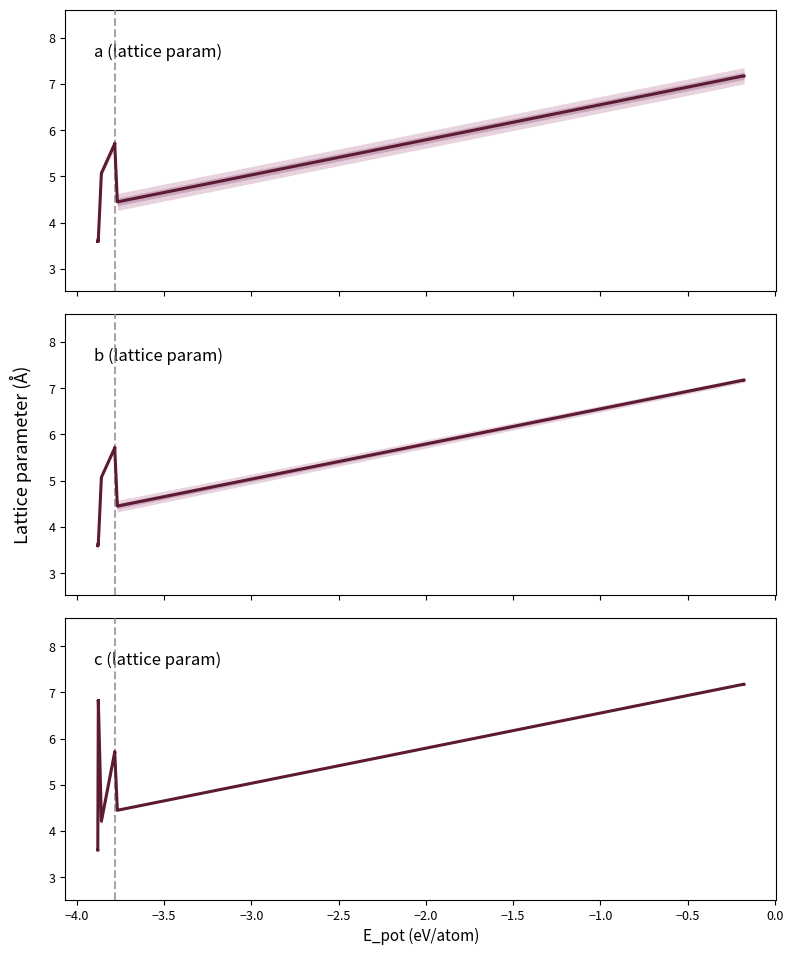

What is the average value of the b (lattice param) series?

4.4